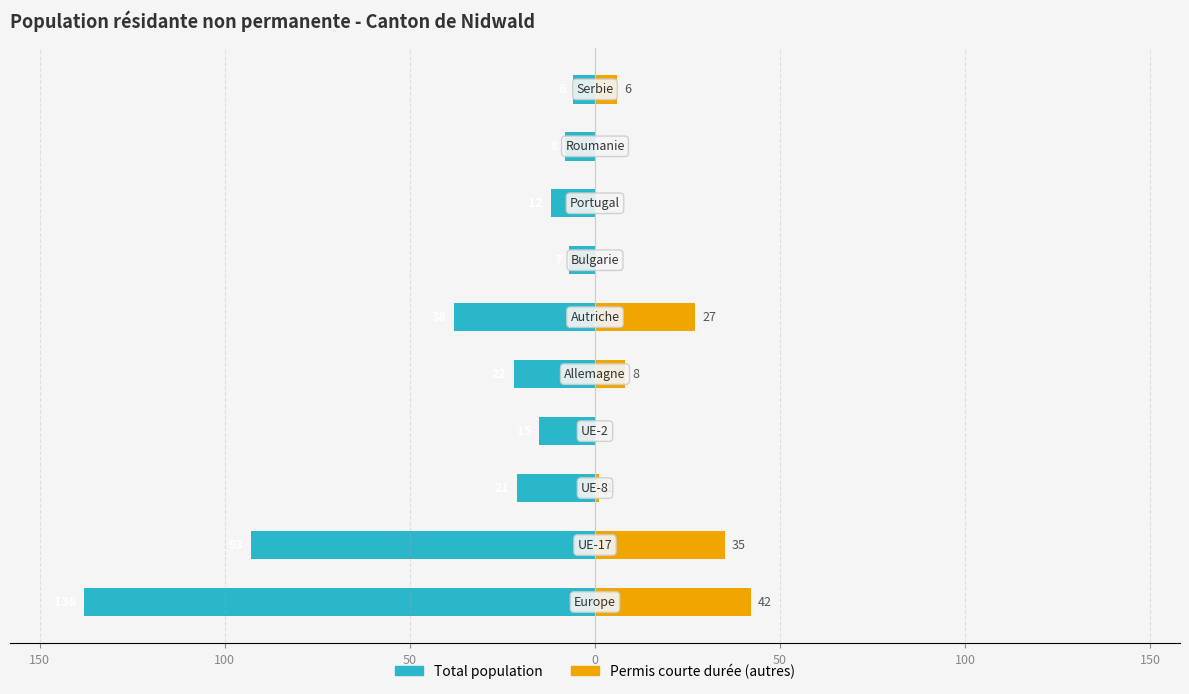

How many distinct data groups are displayed?

2